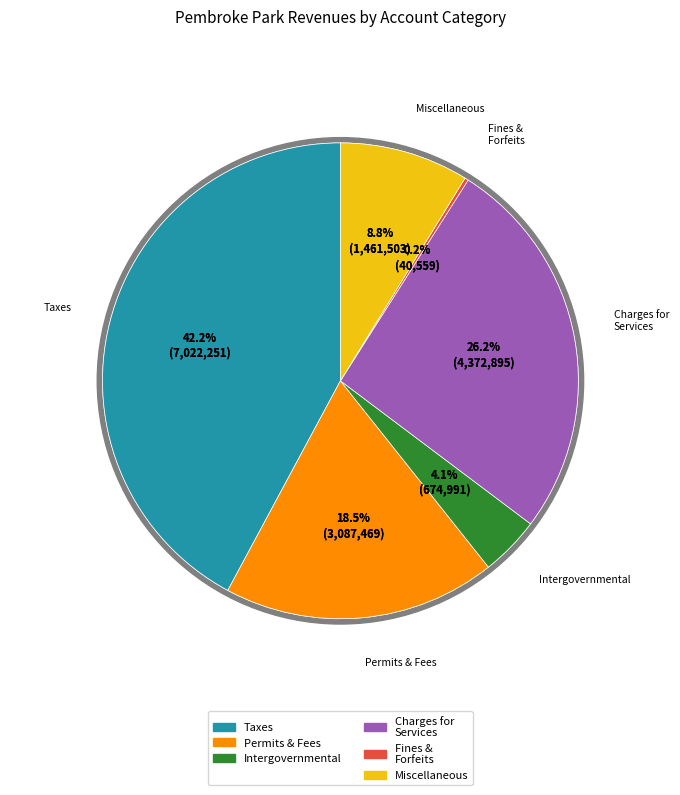

Combined, do Miscellaneous Revenues and Intergovernmental Revenue account for over 50%?

No